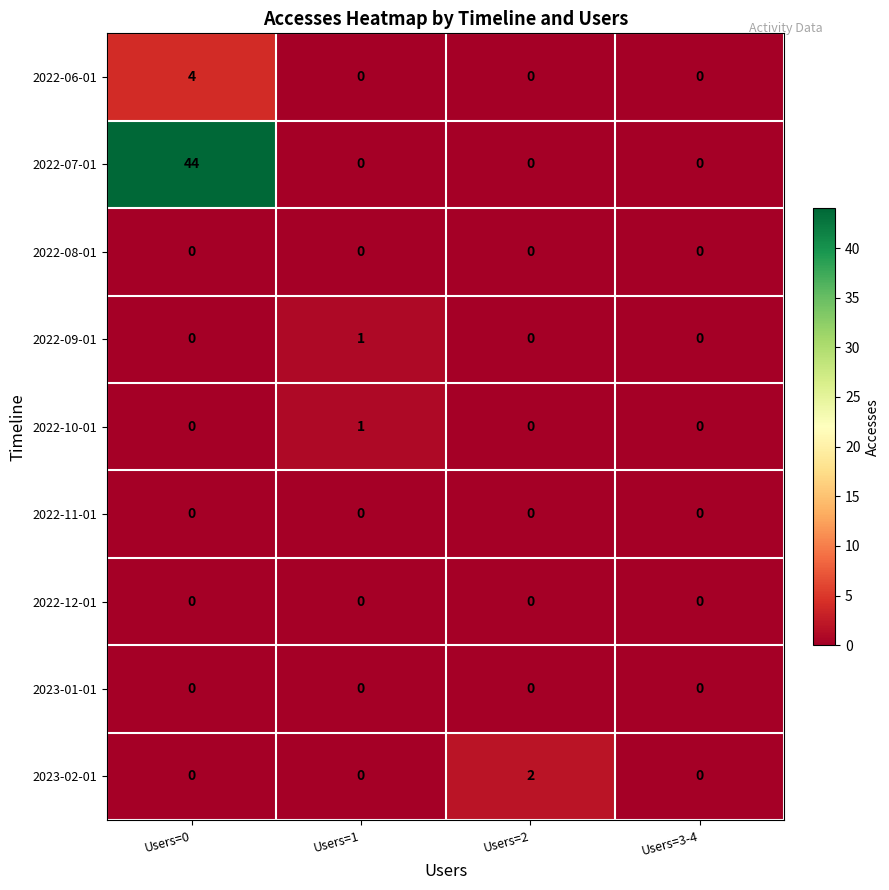

At which category is the sum across all series the highest?

Users=0